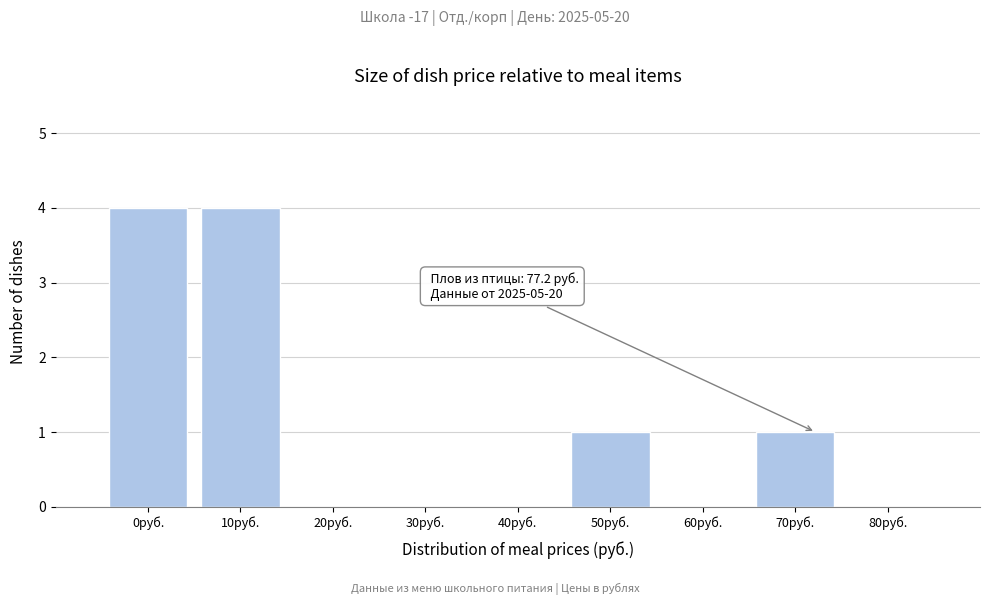

Reading left to right, list all the values displayed in this chart.

0руб.=4	10руб.=4	20руб.=0	30руб.=0	40руб.=0	50руб.=1	60руб.=0	70руб.=1	80руб.=0